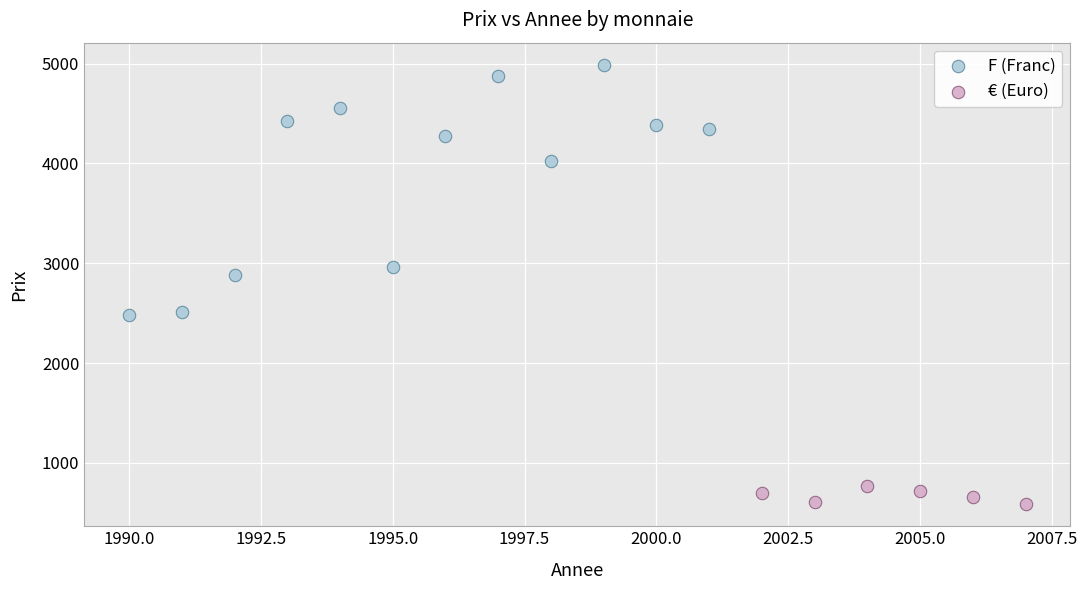

Which series has the largest Y range (max minus min)?

F (Franc)